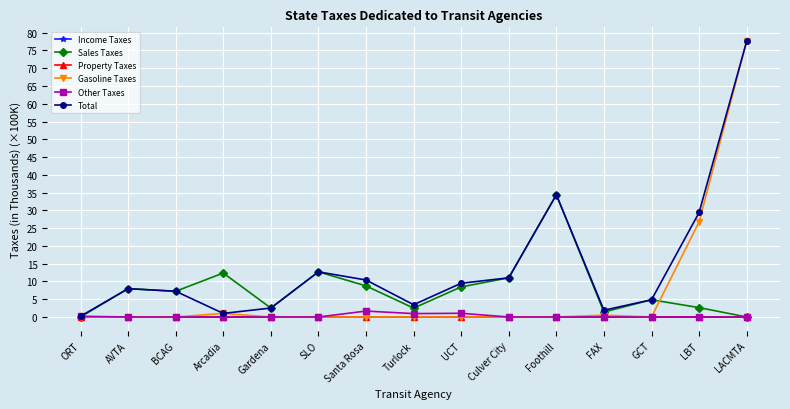

Is this an area chart (filled region under the line)?

No